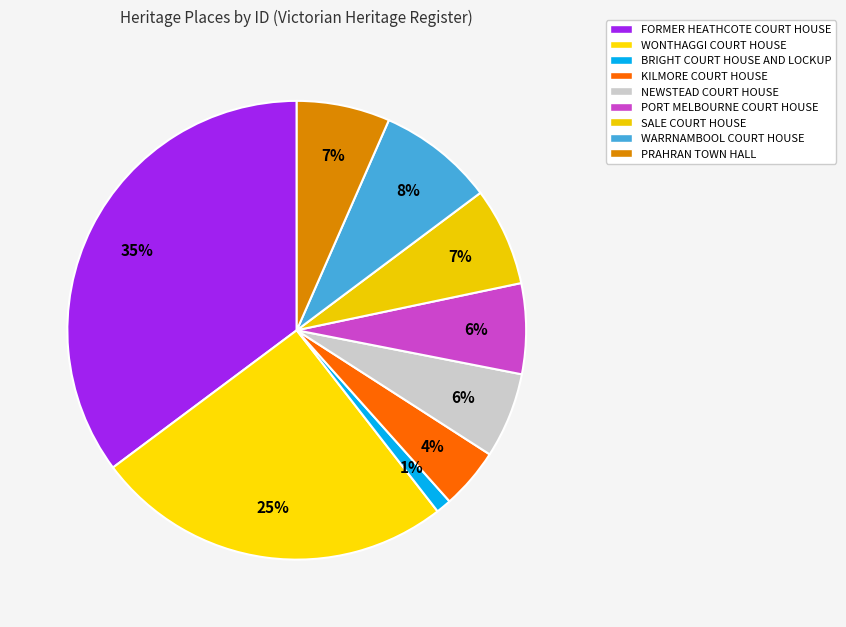

True or false: SALE COURT HOUSE accounts for 15% of the total.

False